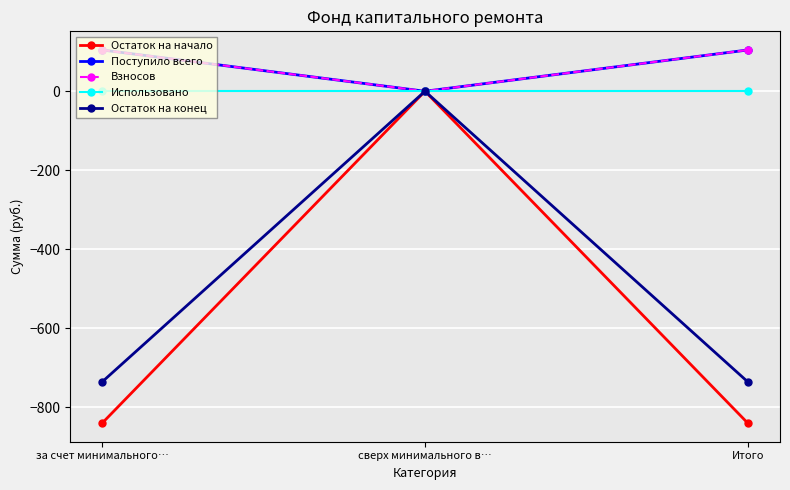

What position from the right is сверх минимального в…?

2